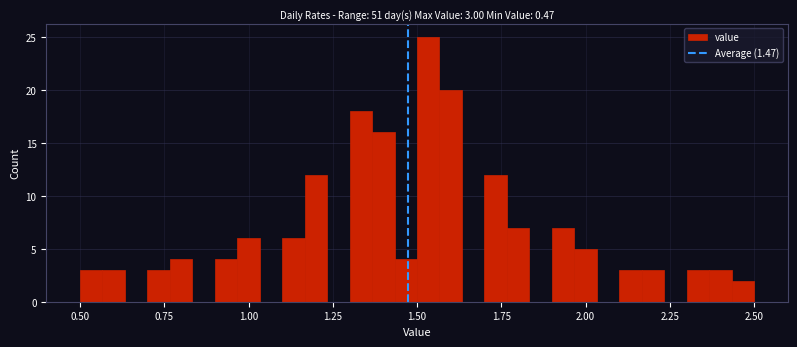

Around what value on the x-axis is the tallest bar? Give the approximate position of its centre, as read against the axis.

1.55